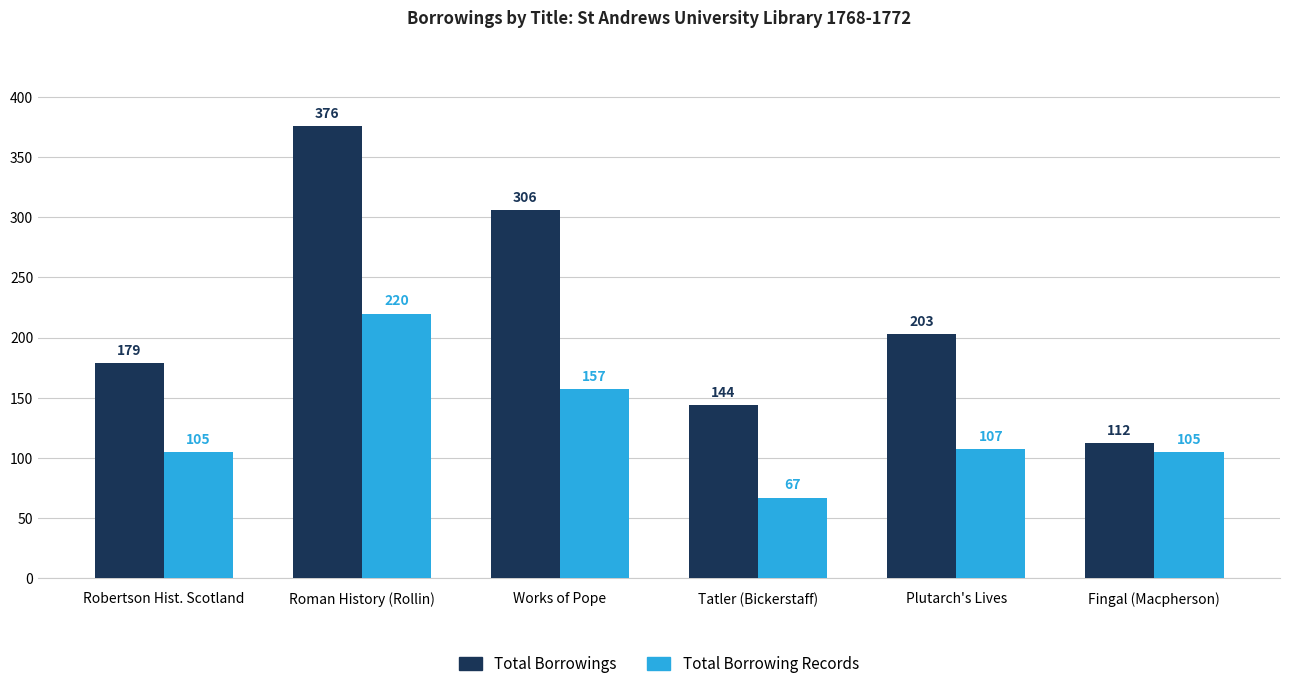

Which series has the largest range (max minus min)?

Total Borrowings